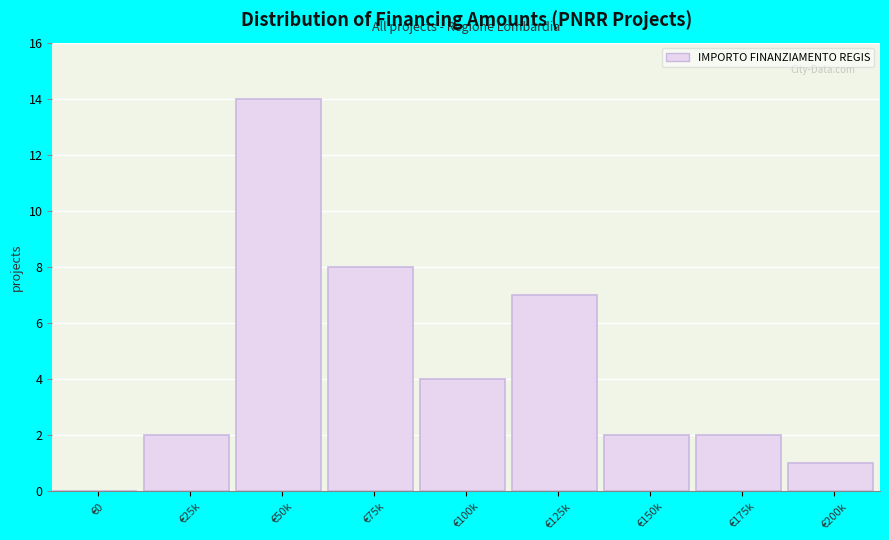

Reading left to right, transcribe all the data shown in this chart.

€0=0	€25k=2	€50k=14	€75k=8	€100k=4	€125k=7	€150k=2	€175k=2	€200k=1